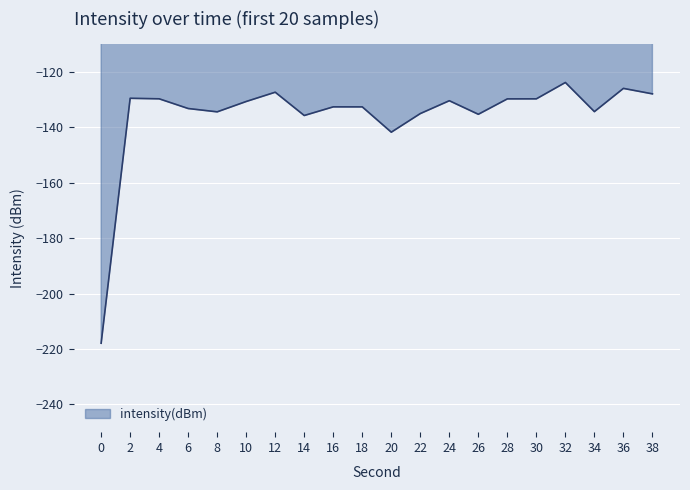

Is it true that the value at 34 is -134.4?

True